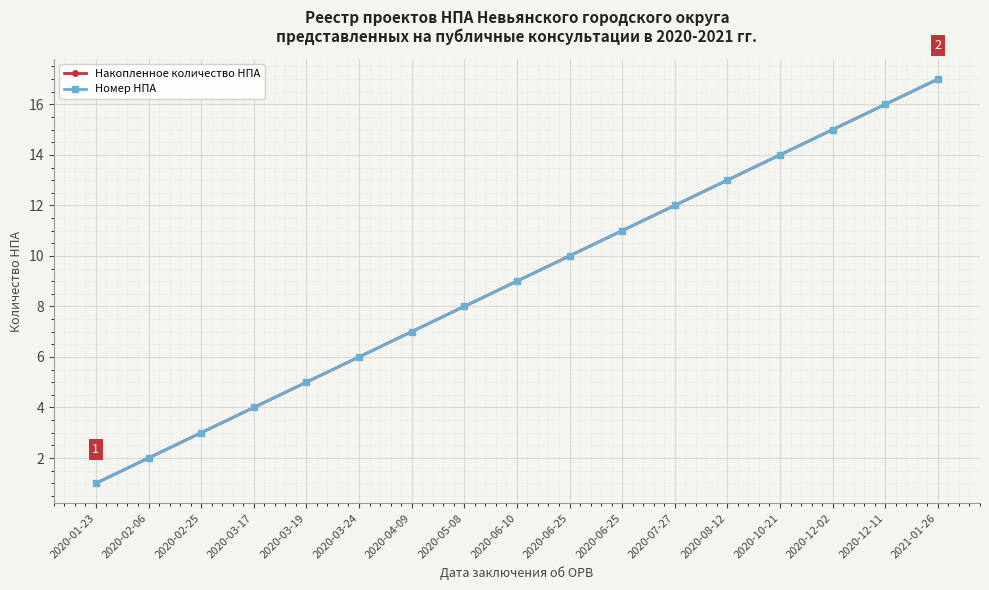

At which category is the sum across all series the highest?

2021-01-26